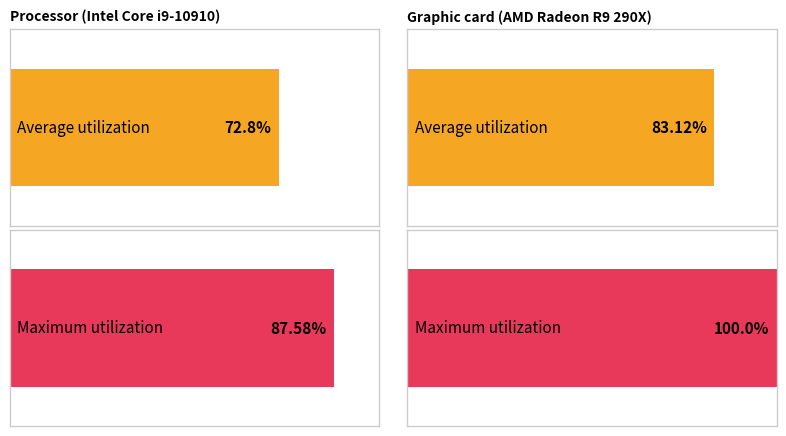

How many distinct data groups are displayed?

2